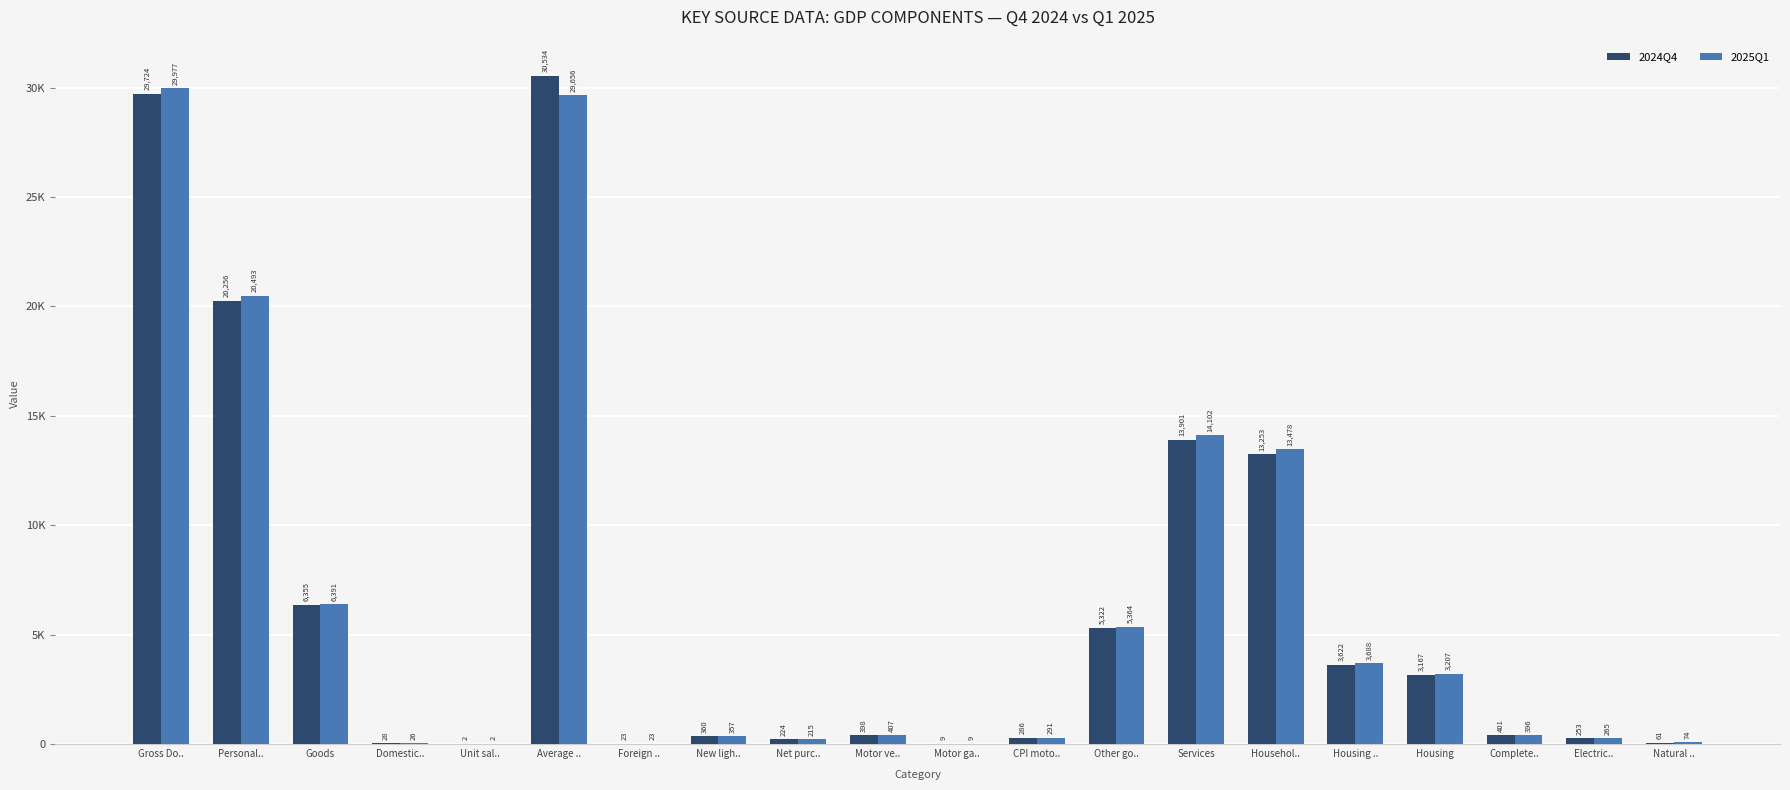

What are all the series names shown in the legend?

2024Q4, 2025Q1